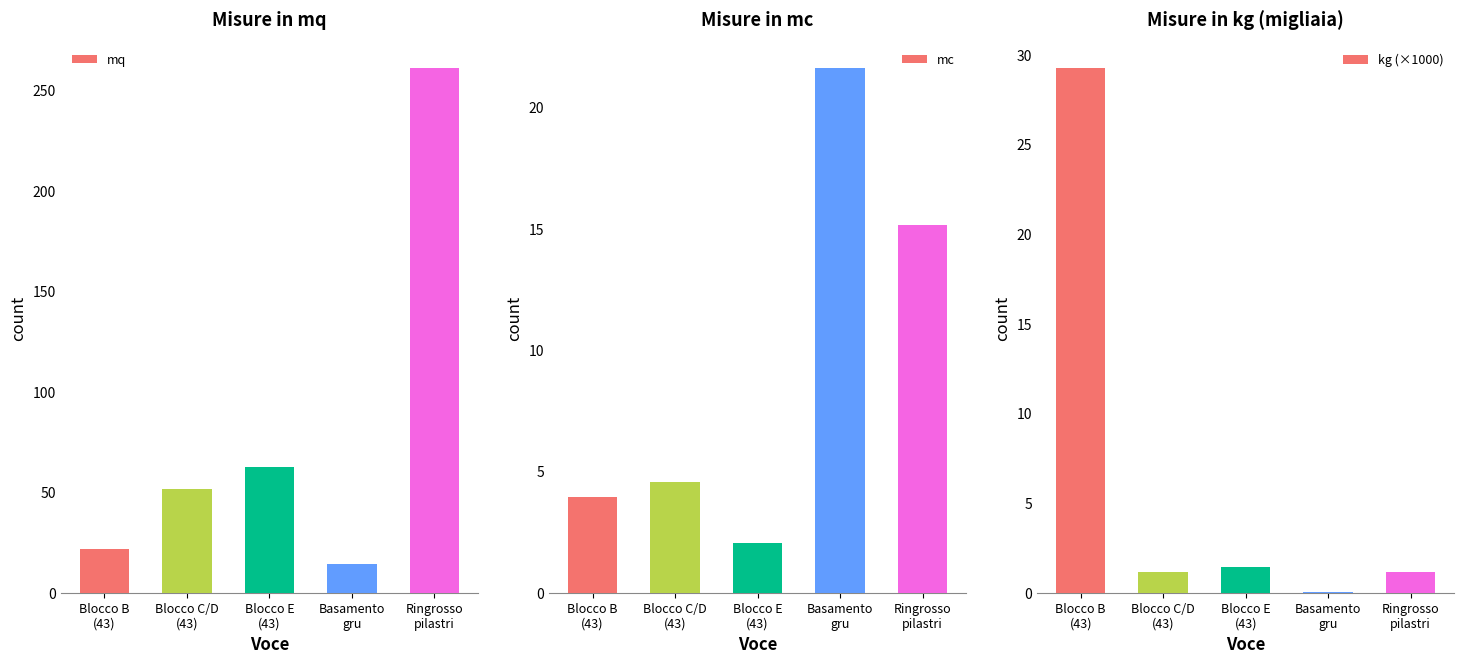

Count the number of categories in the chart.

5